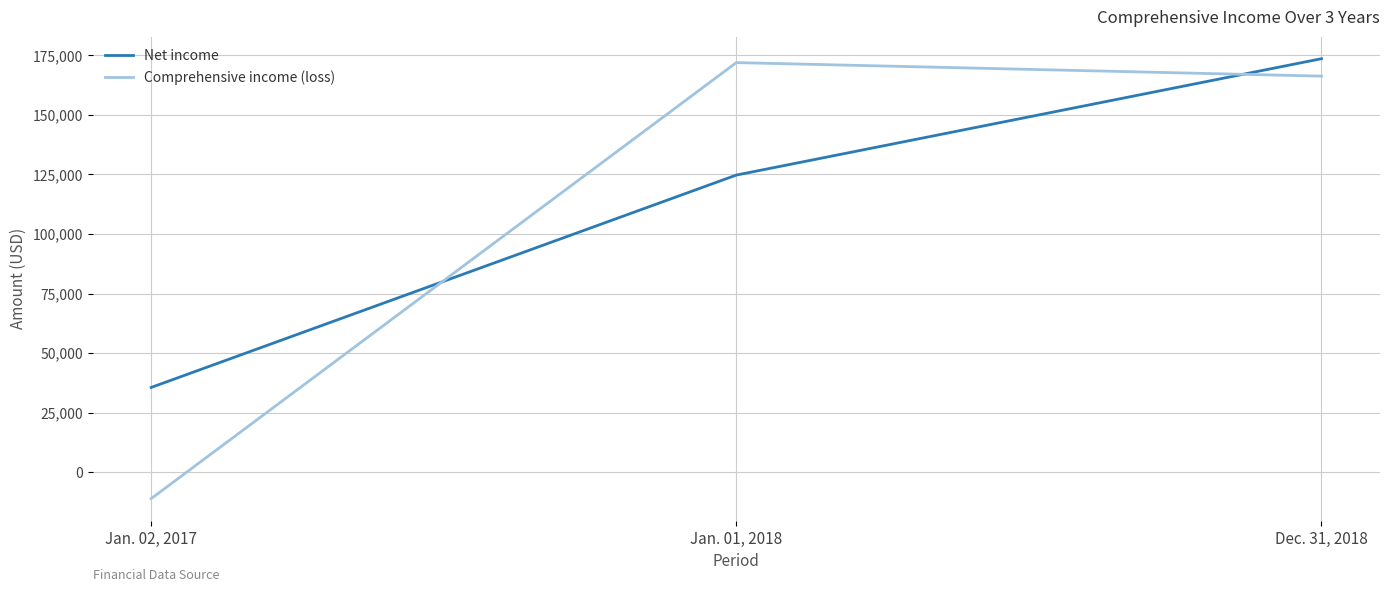

What value does the Net income series have at Jan. 02, 2017?

35575